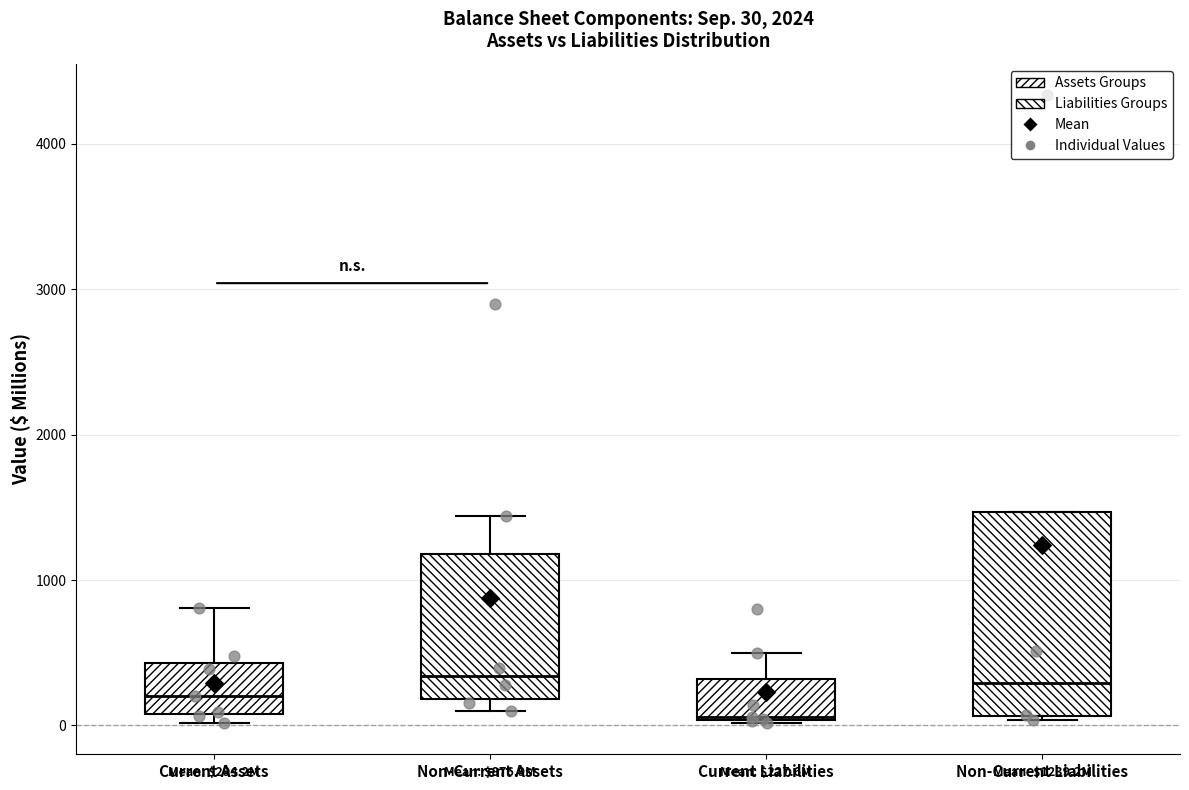

Comparing the boxes themselves (not the whiskers), which one is the tallest?

Non-Current Liabilities